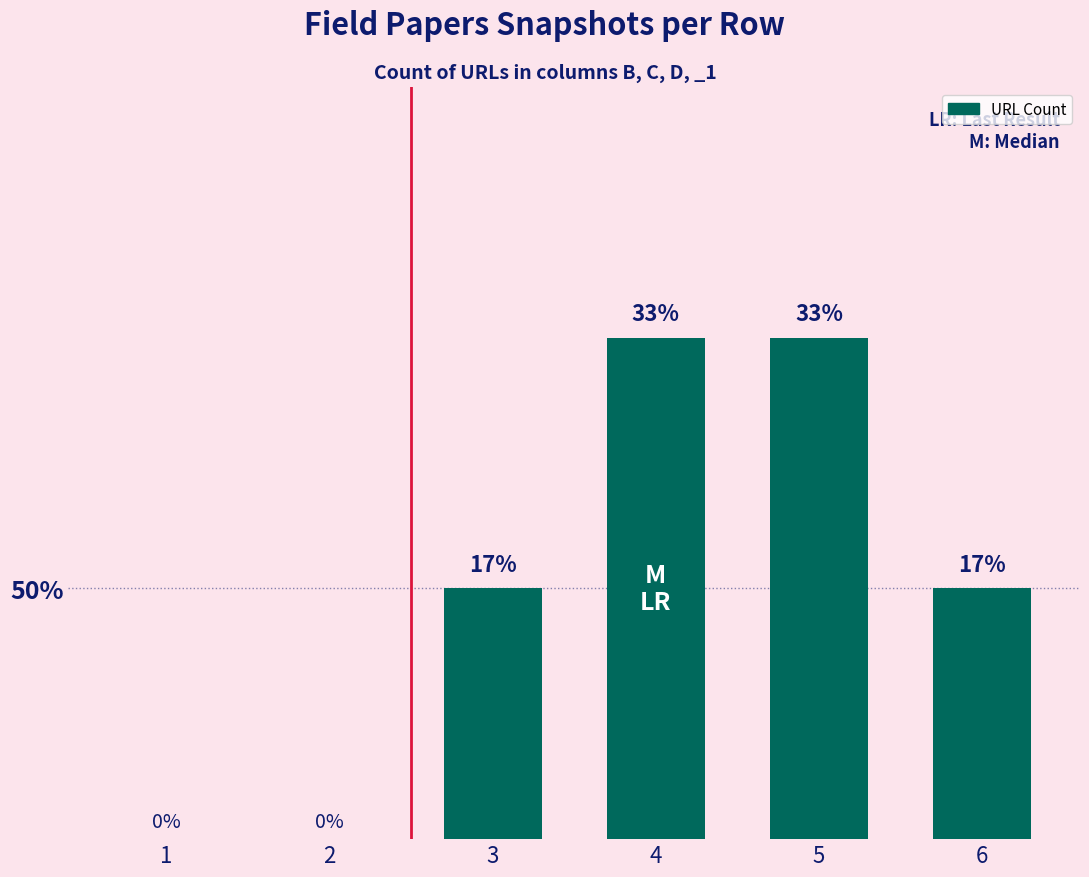

Are the bars horizontal?

No